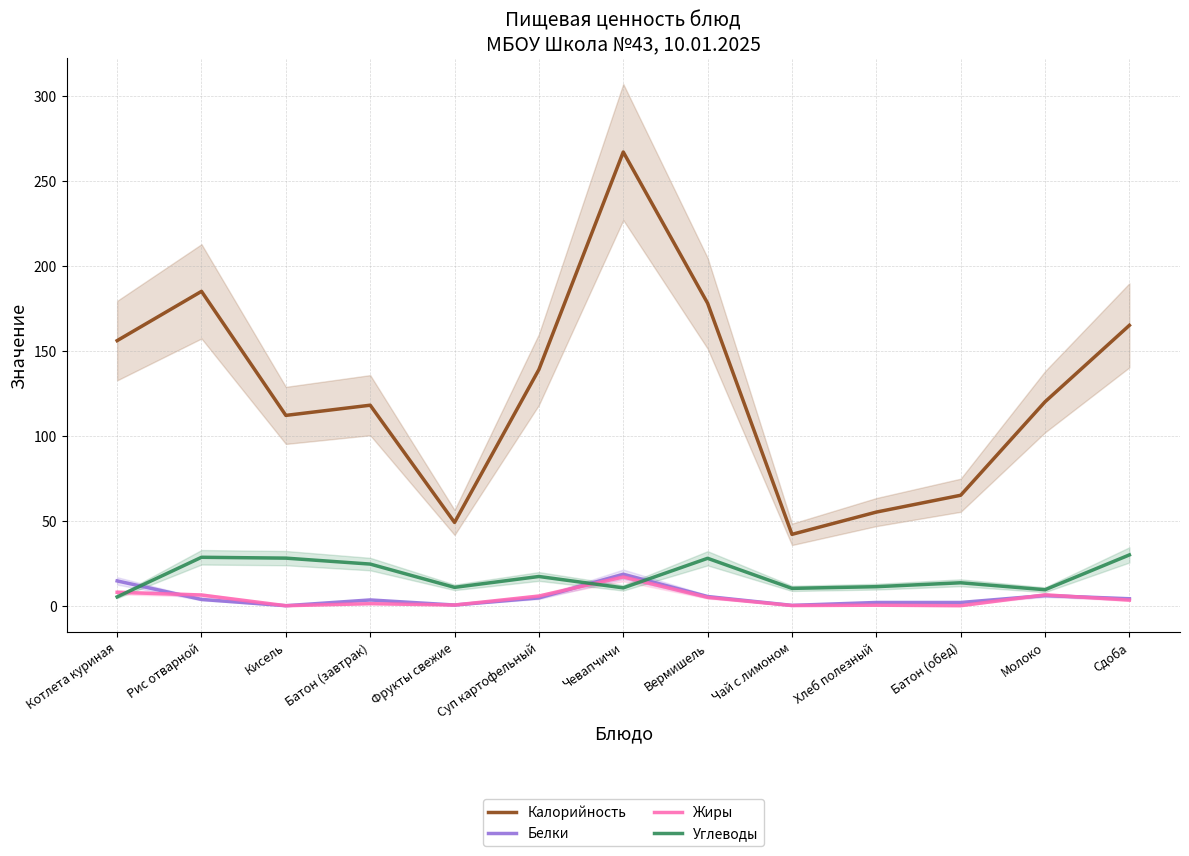

Between Котлета куриная and Чевапчичи, which series saw the biggest shift?

Калорийность